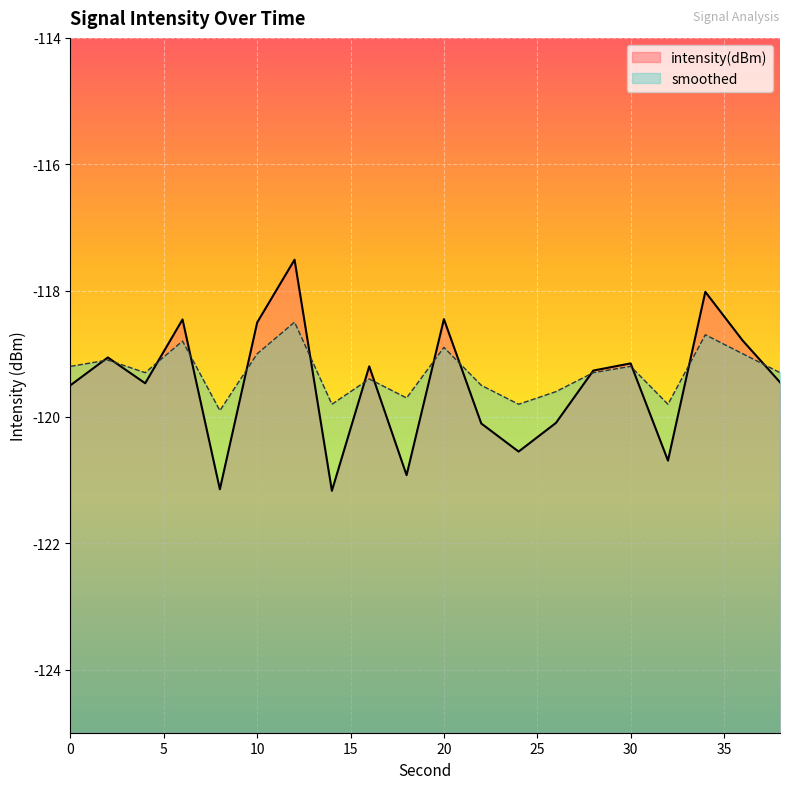

Between 12 and 18, which is larger?

12